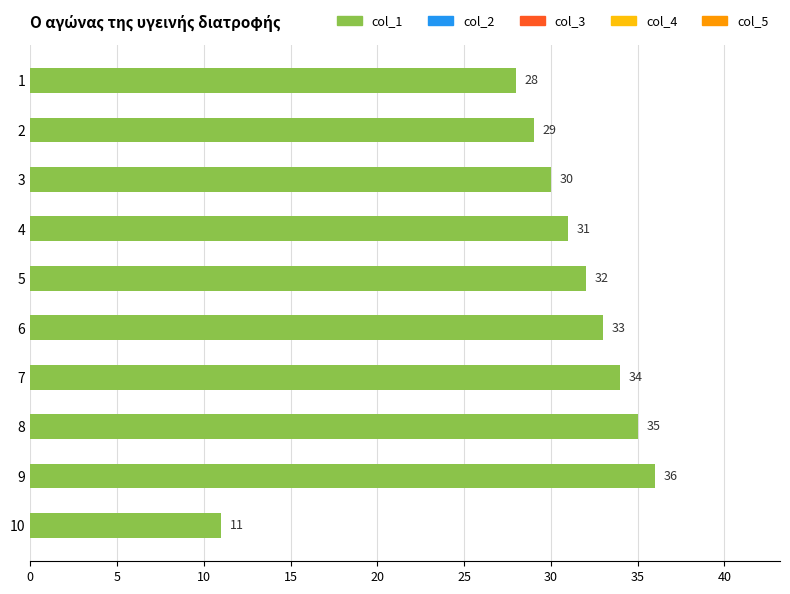

Does the chart contain any negative values?

No